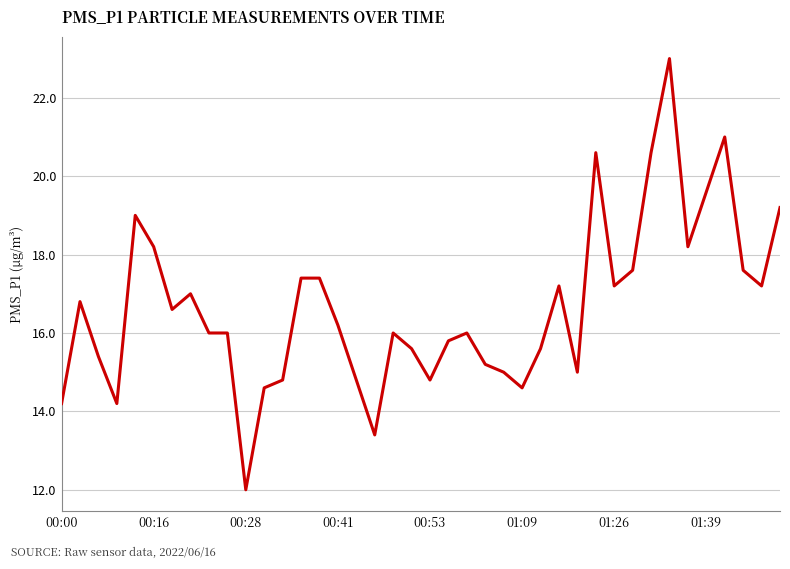

What is the difference between the maximum and minimum values?

11.0